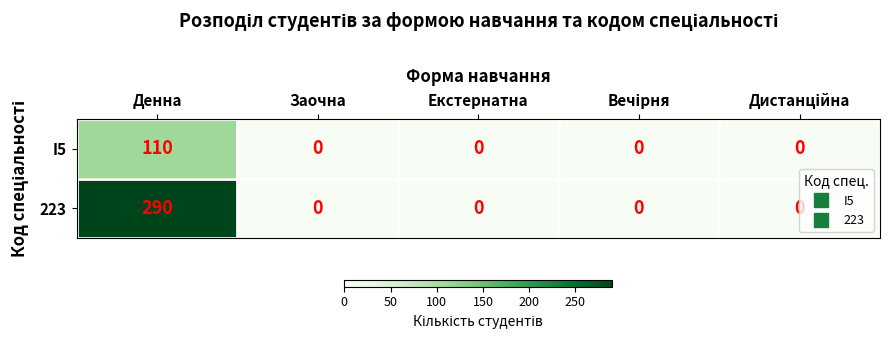

True or false: 223 has a value of 194 at Заочна.

False